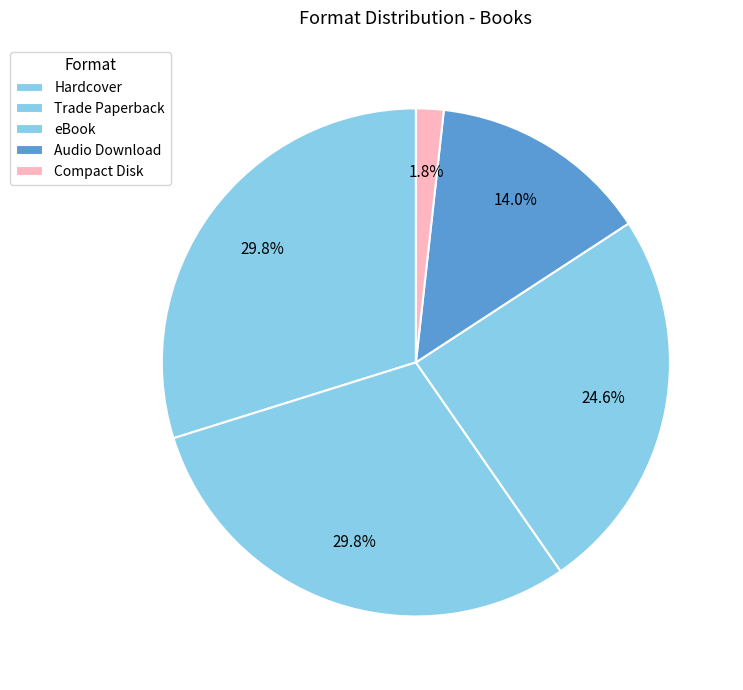

How many segments does this pie chart have?

5